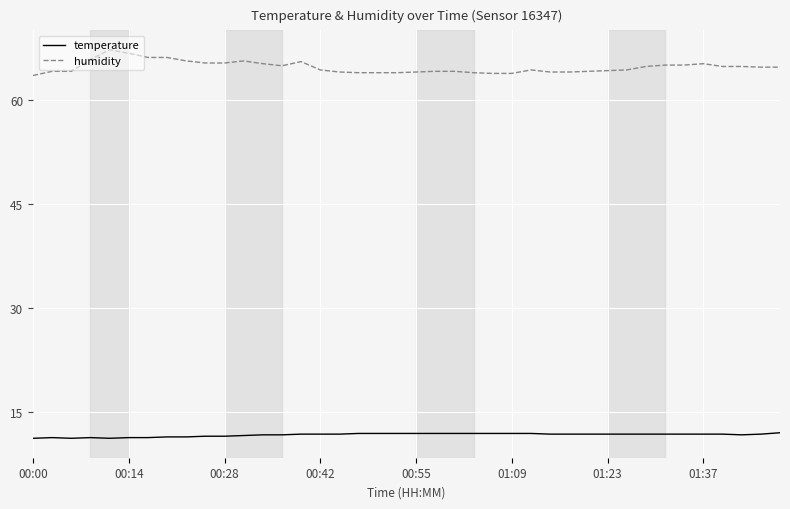

What is the difference between the maximum and minimum values in the humidity series?

3.7